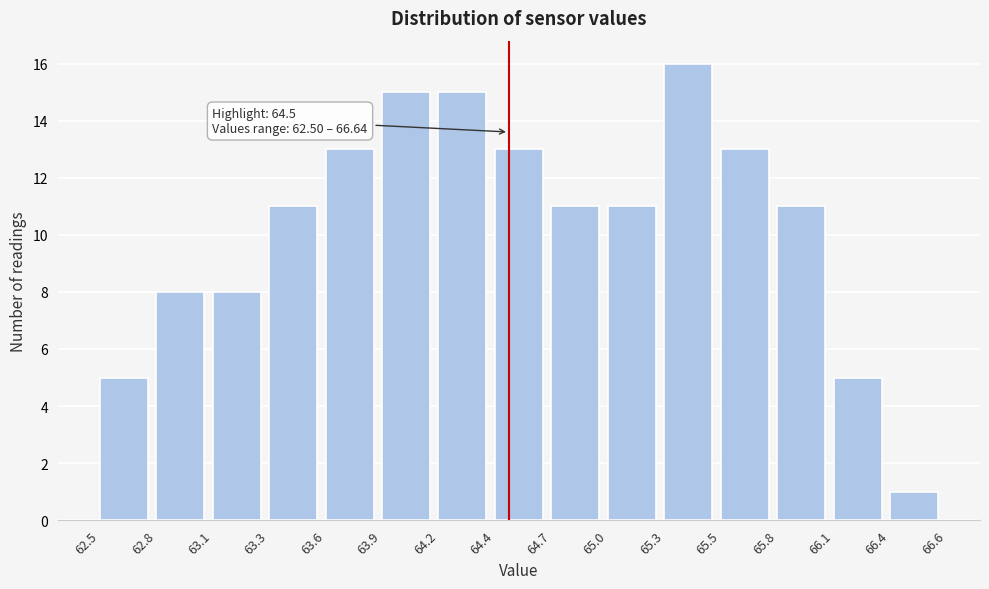

Reading left to right, transcribe all the data shown in this chart.

62.5=5	62.8=8	63.1=8	63.3=11	63.6=13	63.9=15	64.2=15	64.4=13	64.7=11	65.0=11	65.3=16	65.5=13	65.8=11	66.1=5	66.4=1